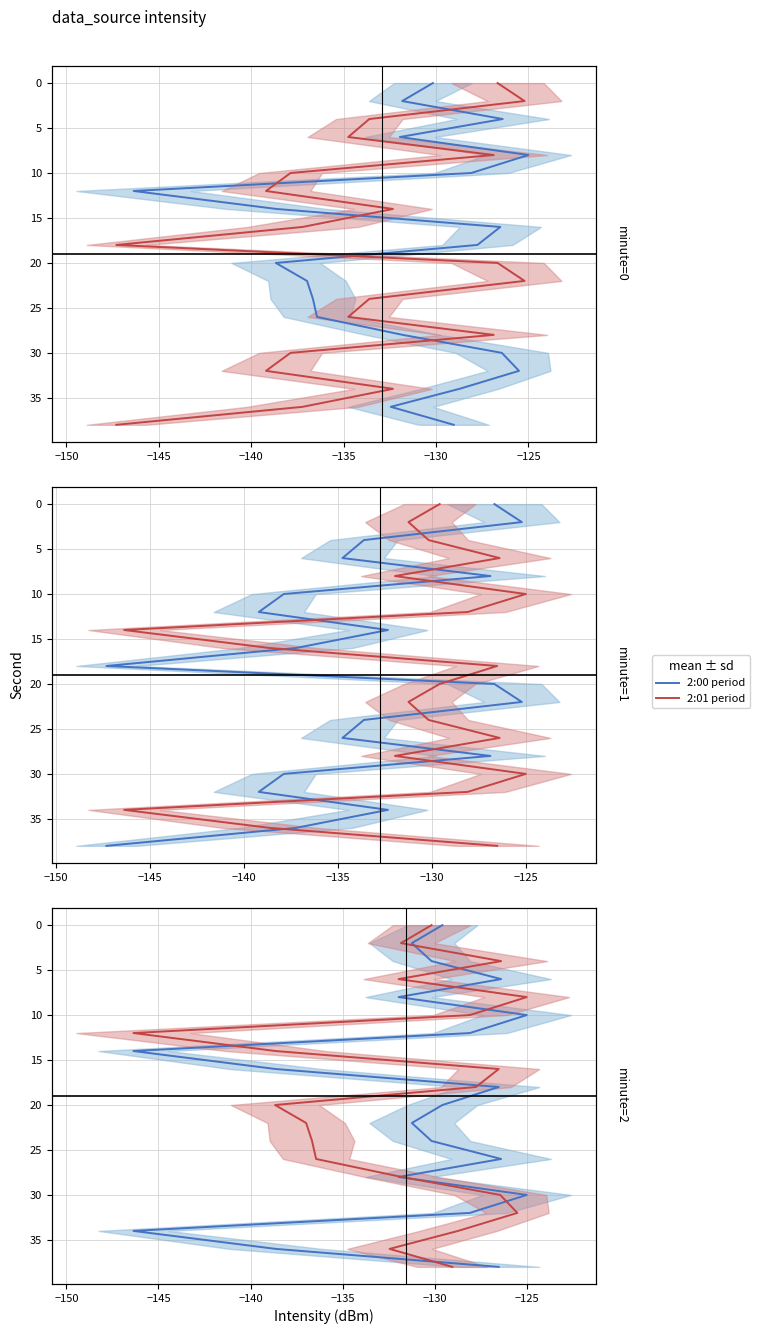

What are all the series names shown in the legend?

2:00 period, 2:01 period